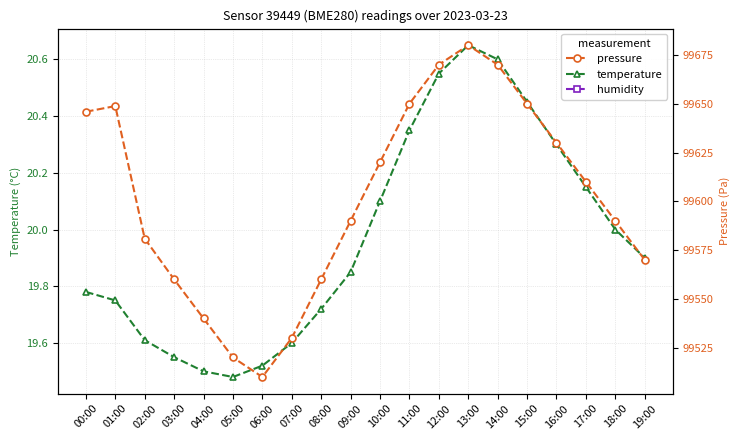

The humidity series shows 56.0 at 12:00. True or false?

True